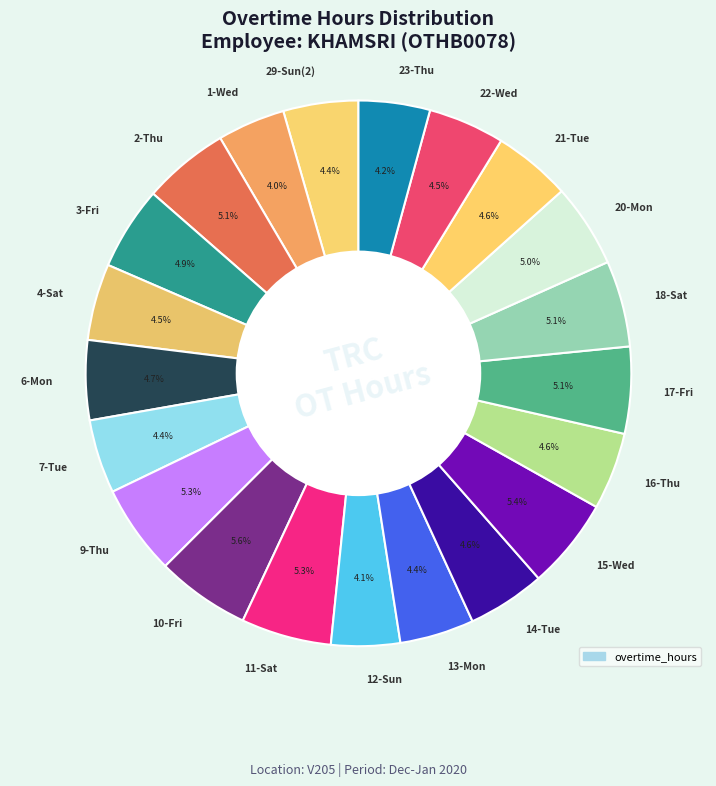

To the nearest percent, what is the combined percentage of 13-Mon and 17-Fri?

10%